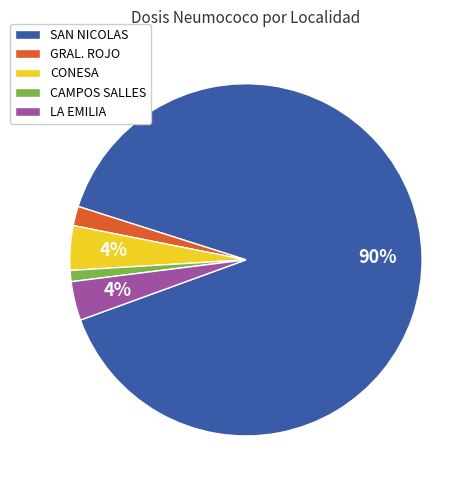

Which category has the biggest portion of the pie?

SAN NICOLAS